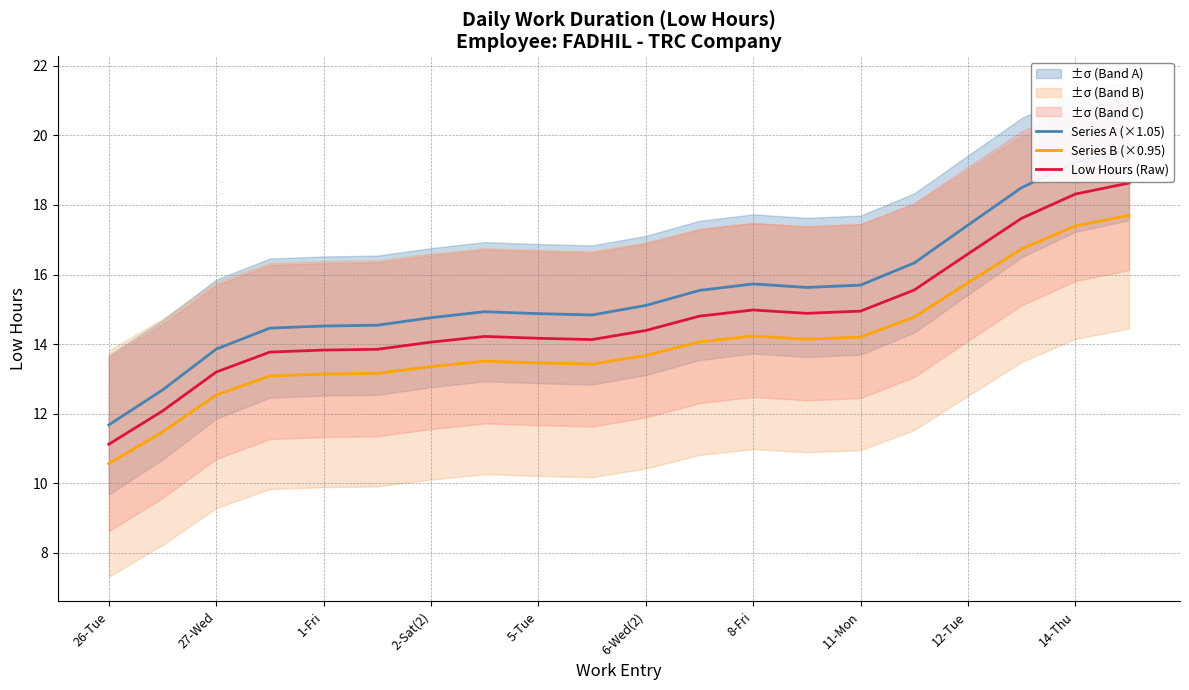

What is the value of the Series A (×1.05) point at the 4th from the left?

14.5